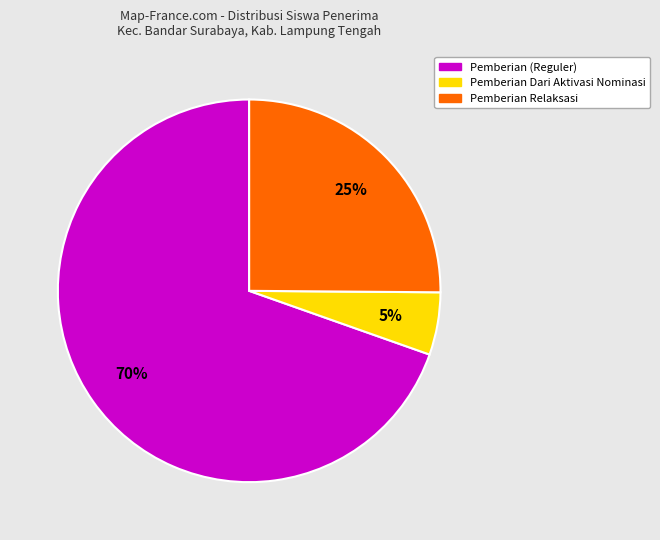

Is there a majority slice in this chart?

Yes